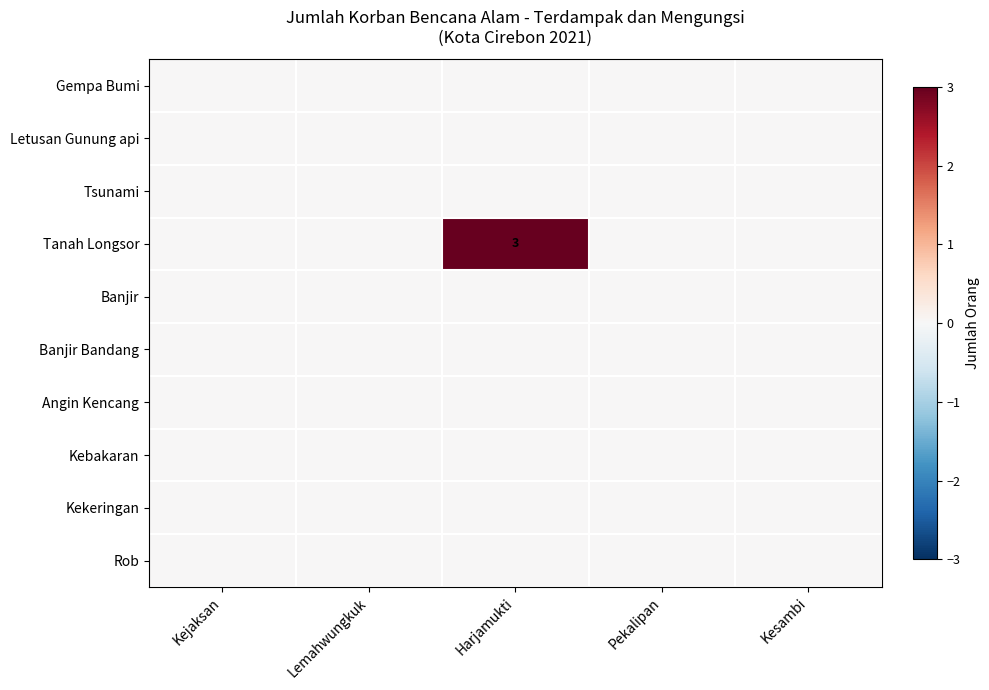

How many categories are shown in the chart?

5